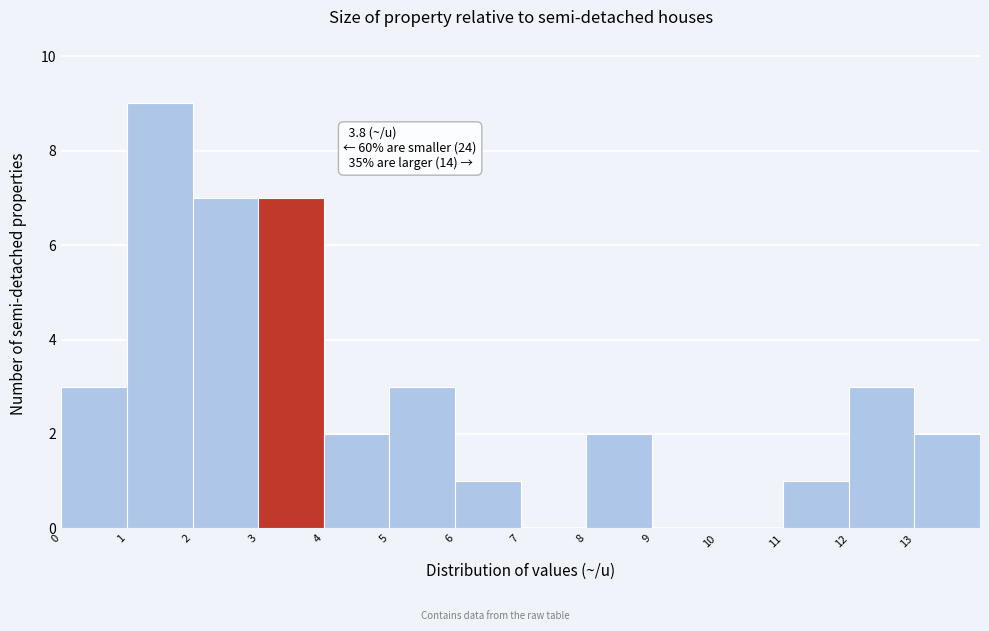

Which range on the x-axis has the tallest bar?

1 to 2